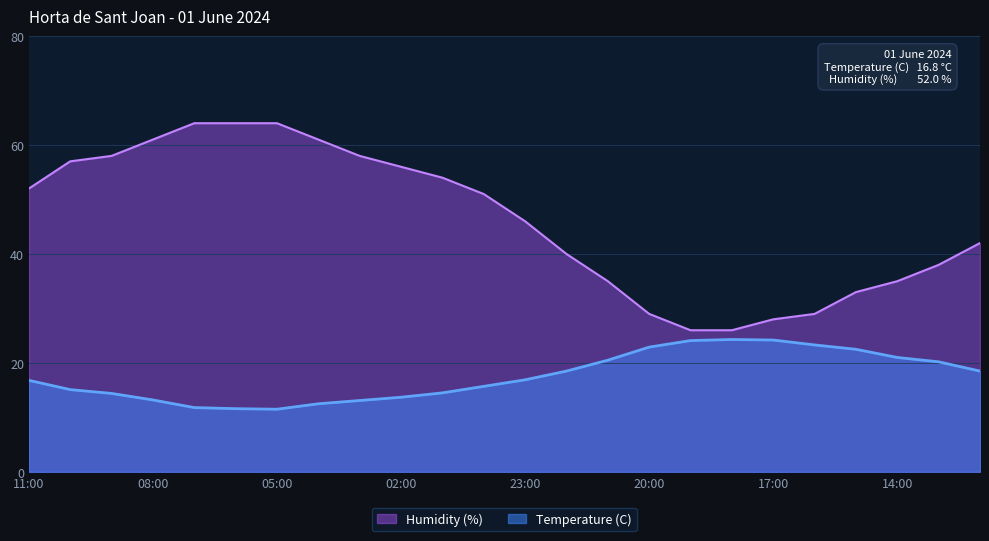

What is the label of the 19th point from the right?

06:00